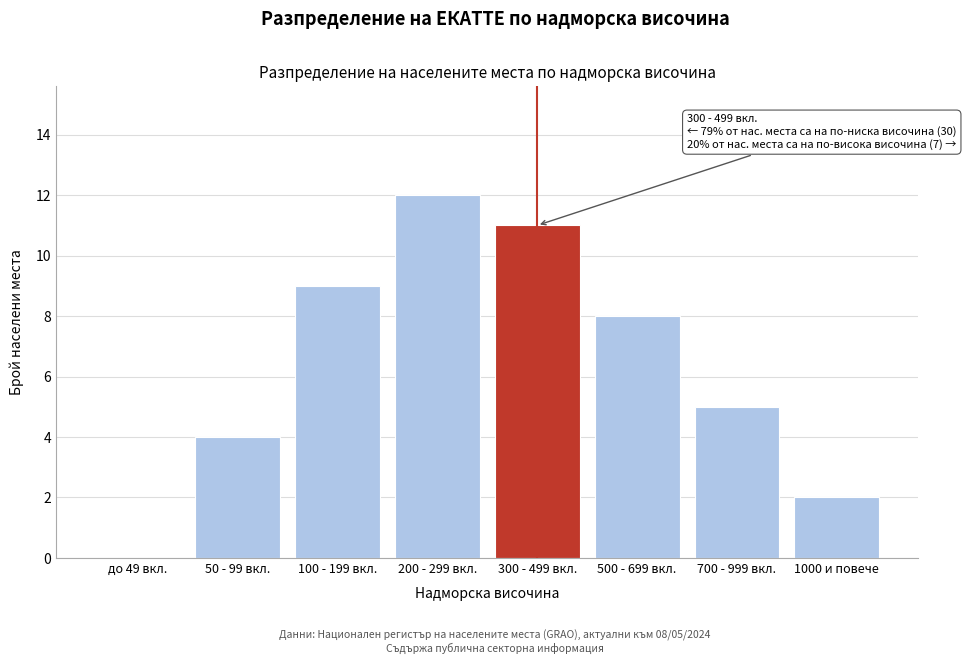

Reading right to left, list all the values displayed in this chart.

1000 и повече=2	700 - 999 вкл.=5	500 - 699 вкл.=8	300 - 499 вкл.=11	200 - 299 вкл.=12	100 - 199 вкл.=9	50 - 99 вкл.=4	до 49 вкл.=0